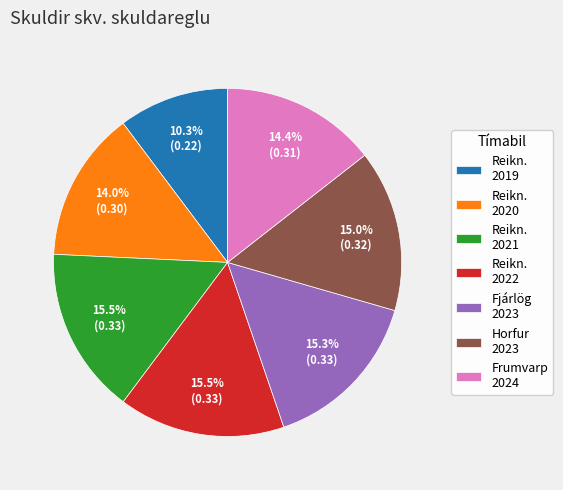

Combined, what portion of the pie is Frumvarp 2024 and Reikn. 2022?

29.9%